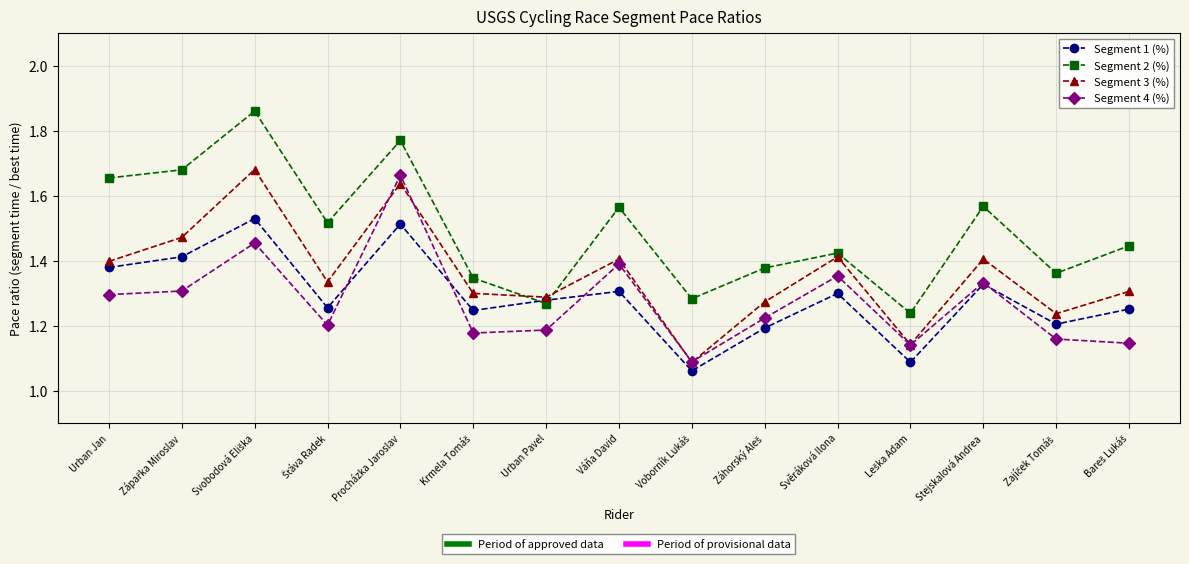

What is the label of the 7th point from the left?

Urban Pavel